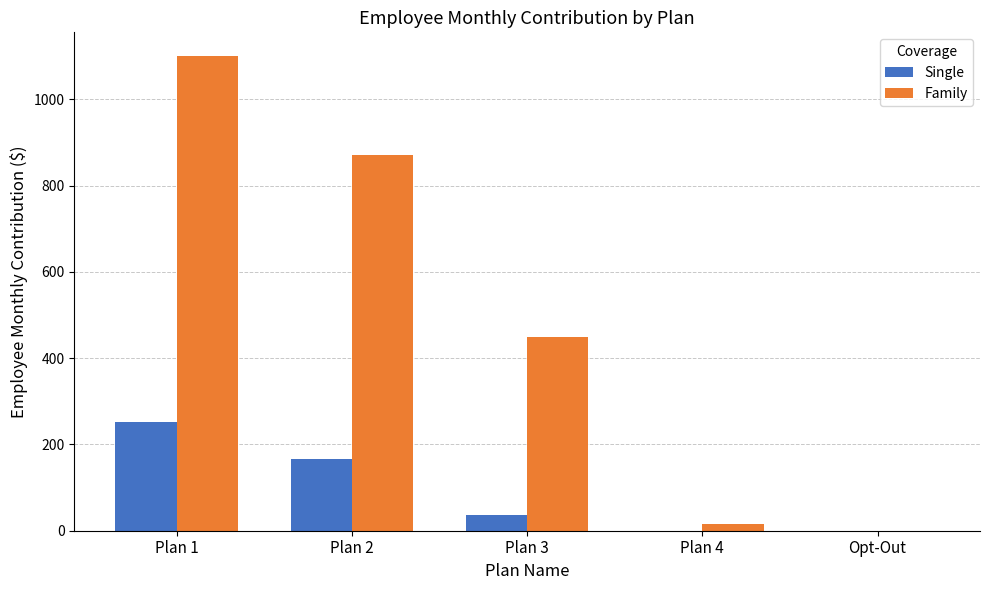

What is the maximum value for Single?

252.0